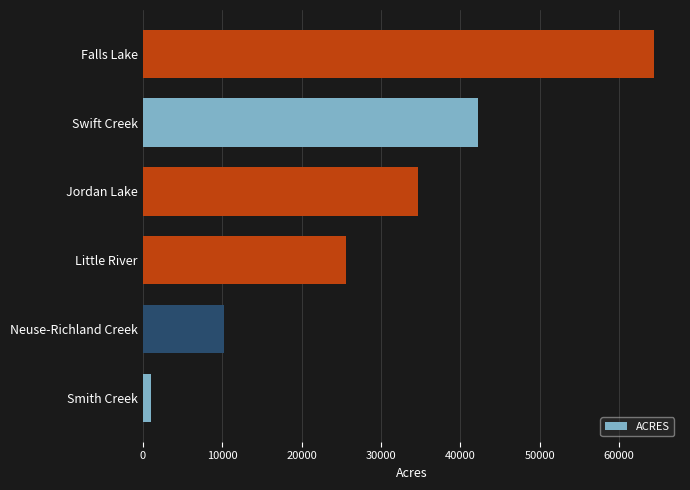

Between Swift Creek and Falls Lake, which is larger?

Falls Lake